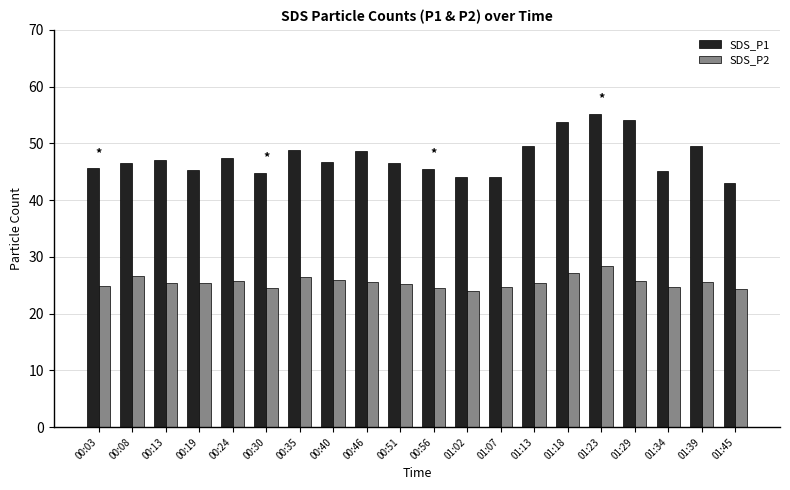

What value does the SDS_P1 series have at 01:23?

55.2